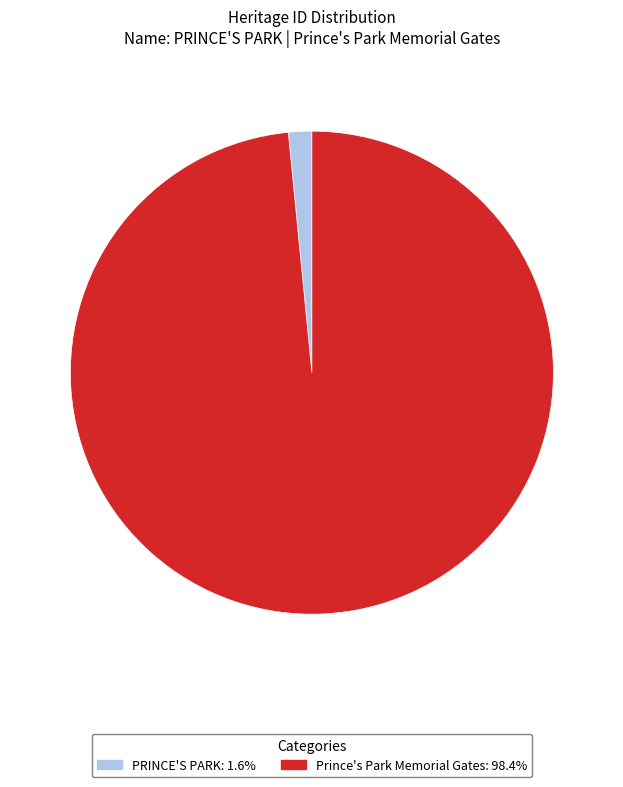

Is Prince's Park Memorial Gates: 98.4% the majority of the pie?

Yes